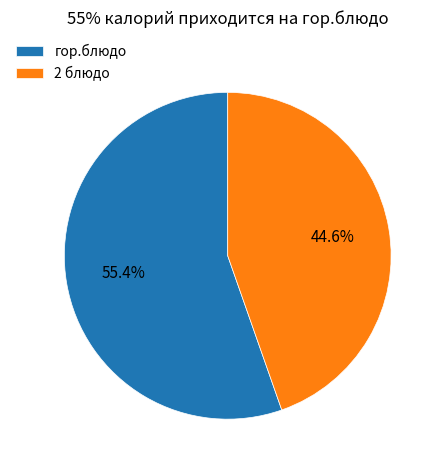

What percentage do 2 блюдо and гор.блюдо together represent?

100.0%